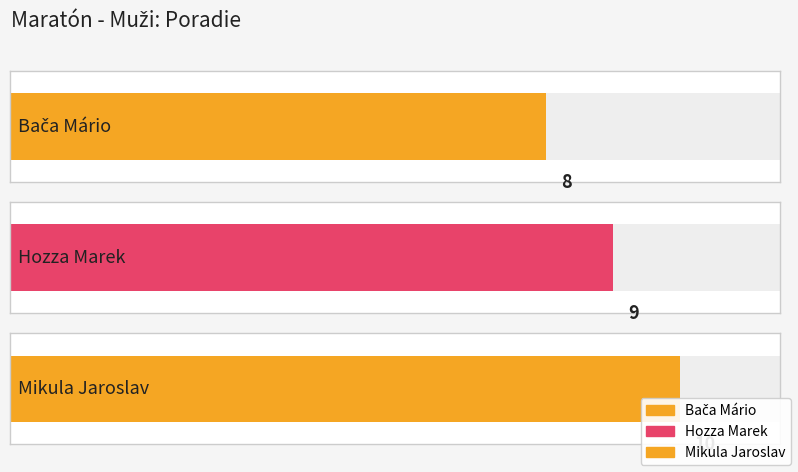

What is the average value?

9